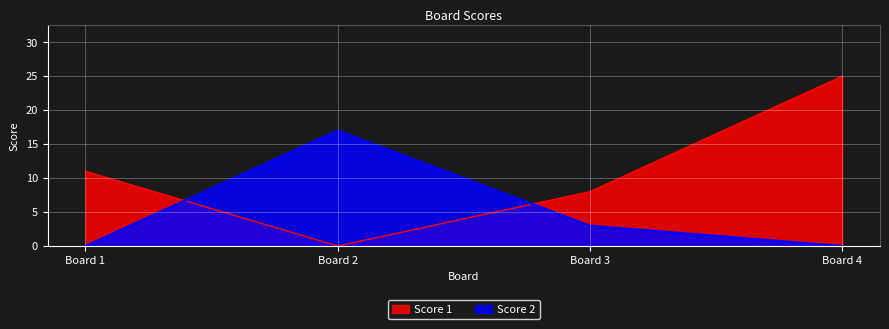

Which series has the widest spread of values?

Score 1